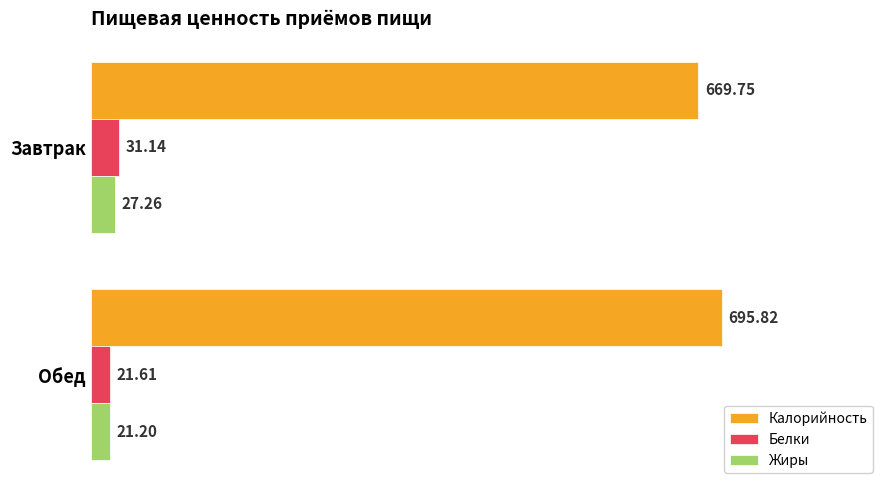

Between Завтрак and Обед, which series saw the biggest shift?

Калорийность